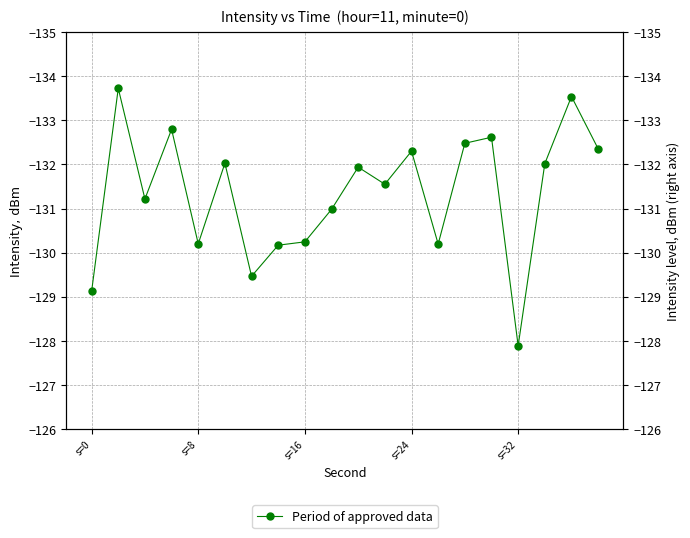

Reading right to left, what are all the values shown in this chart?

-132.4	-133.5	-132.0	-127.9	-132.6	-132.5	-130.2	-132.3	-131.6	-131.9	-131.0	-130.2	-130.2	-129.5	-132.0	-130.2	-132.8	-131.2	-133.7	-129.1